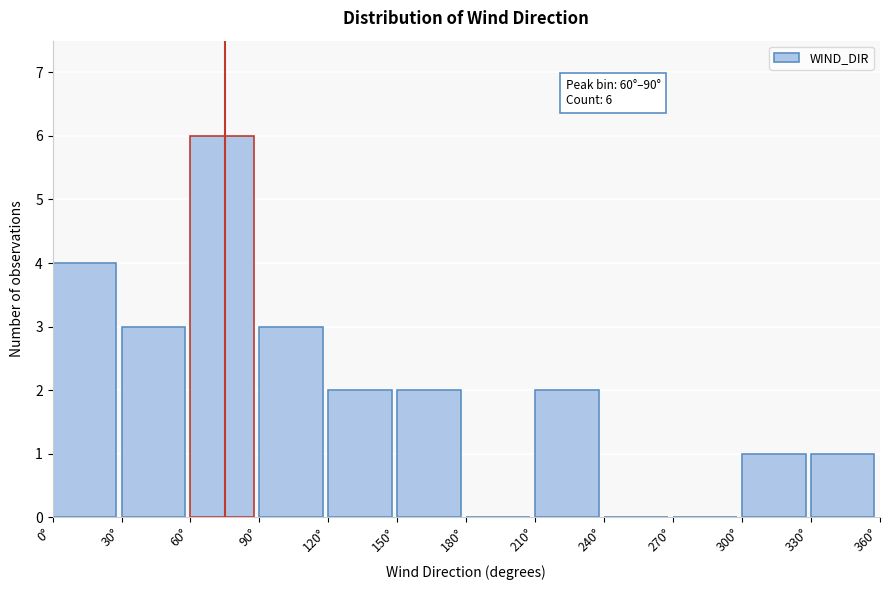

Over which range of the x-axis is the bar tallest?

60 to 90